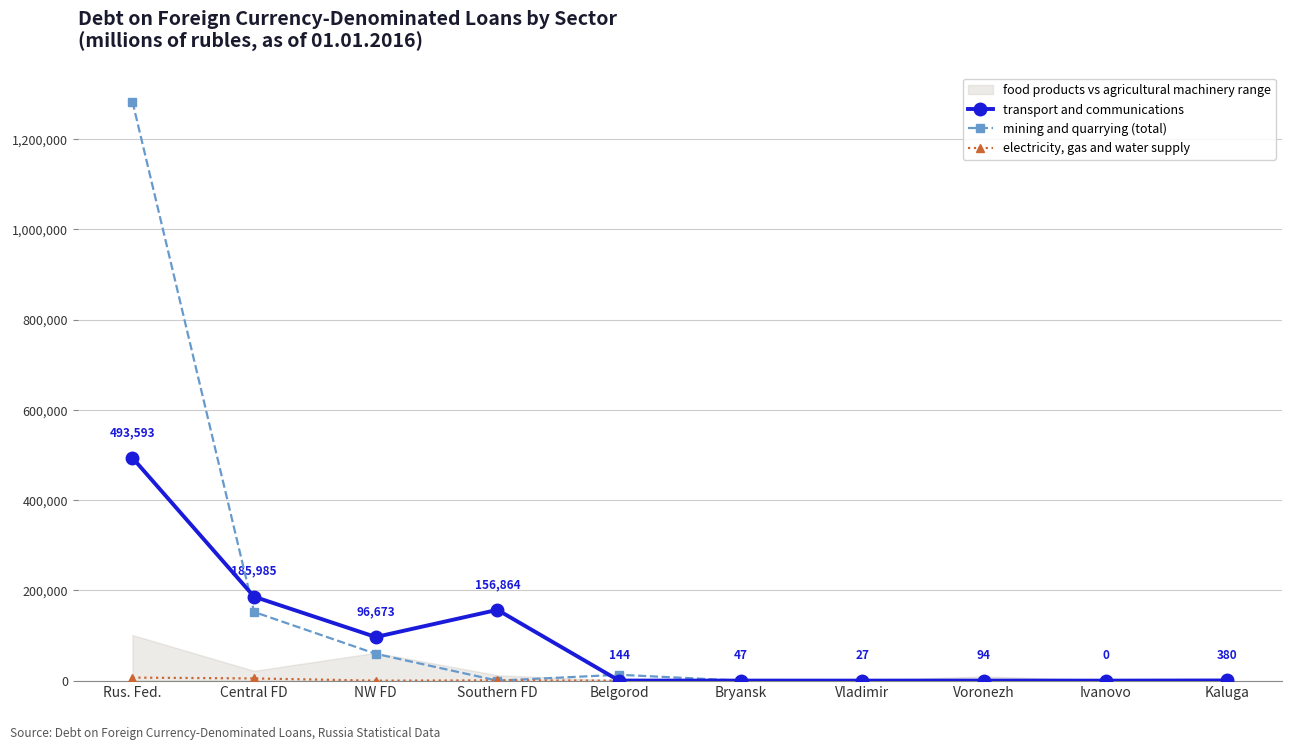

List the labels in order of mining and quarrying (total) value, largest first.

Rus. Fed., Central FD, NW FD, Belgorod, Vladimir, Kaluga, Southern FD, Bryansk, Voronezh, Ivanovo